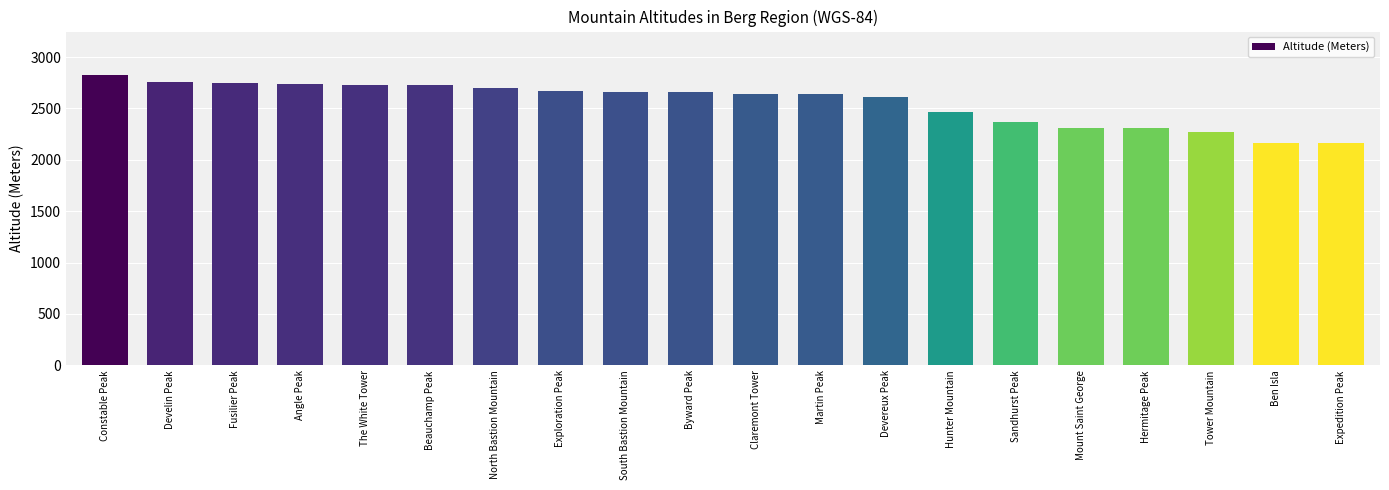

What is the minimum value shown in the chart?

2167